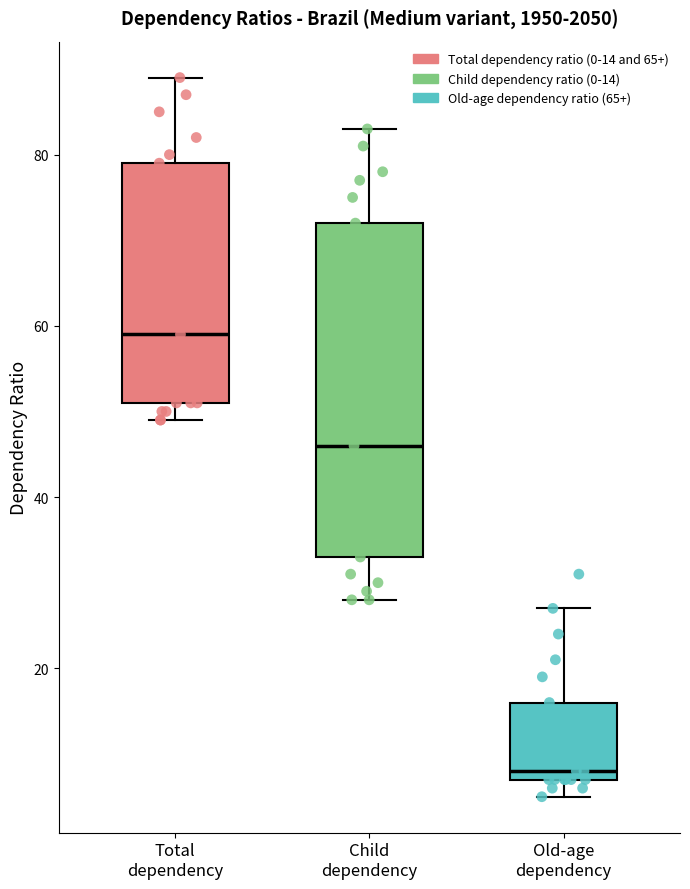

Comparing the boxes themselves (not the whiskers), which one is the tallest?

Child dependency